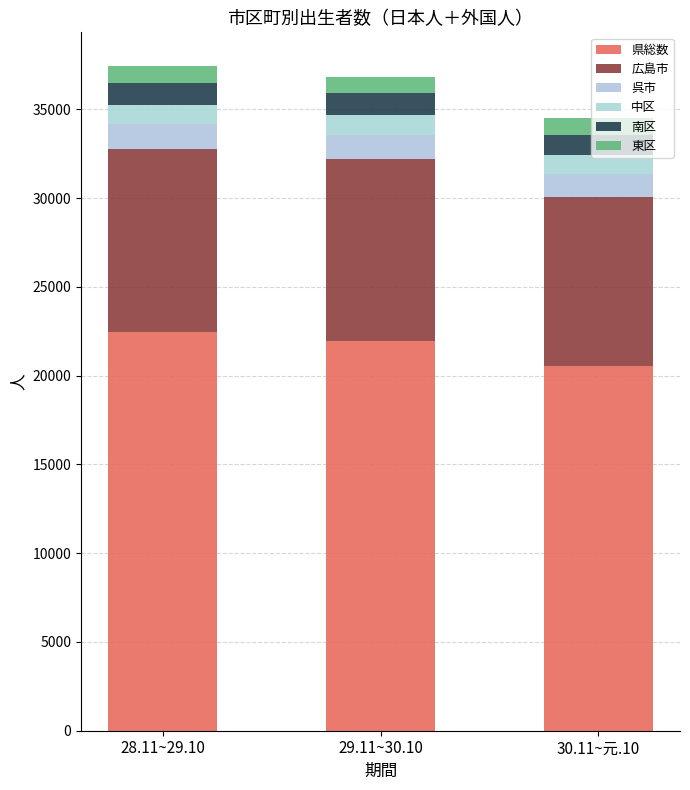

What value does the 広島市 series have at 28.11~29.10?

10287